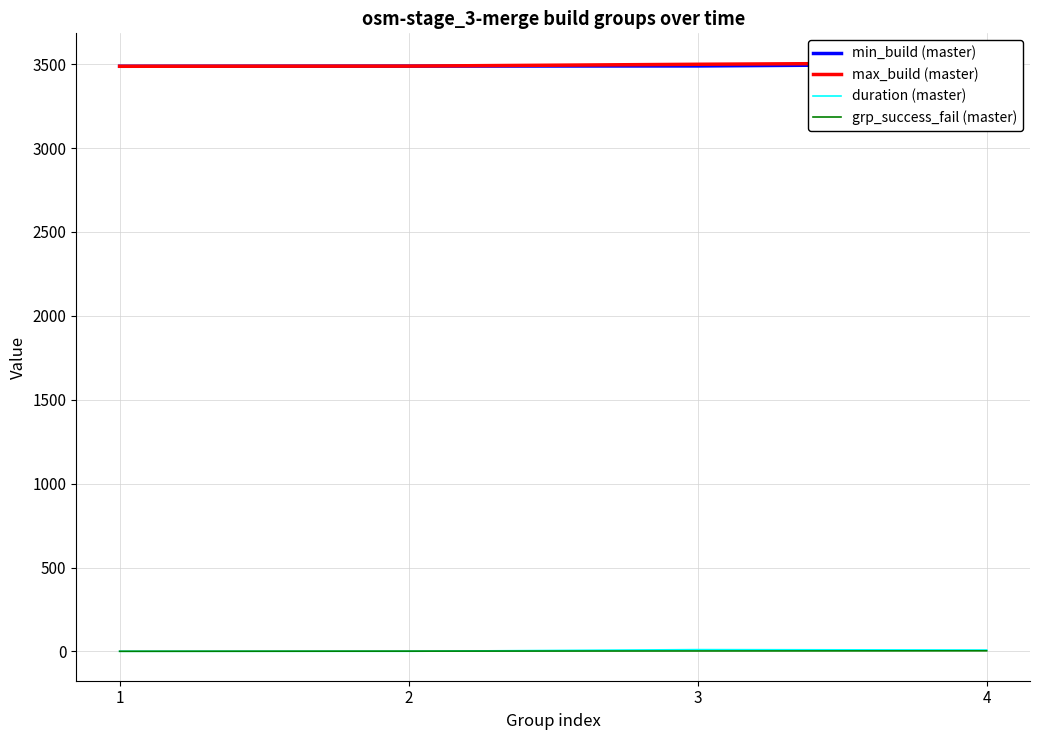

True or false: min_build (master) has a value of 4618.5 at 2.

False